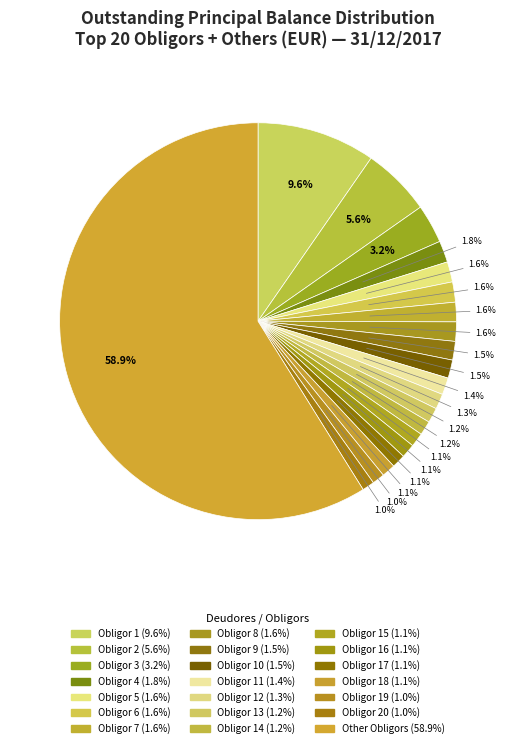

Which slice is the largest?

Other Obligors